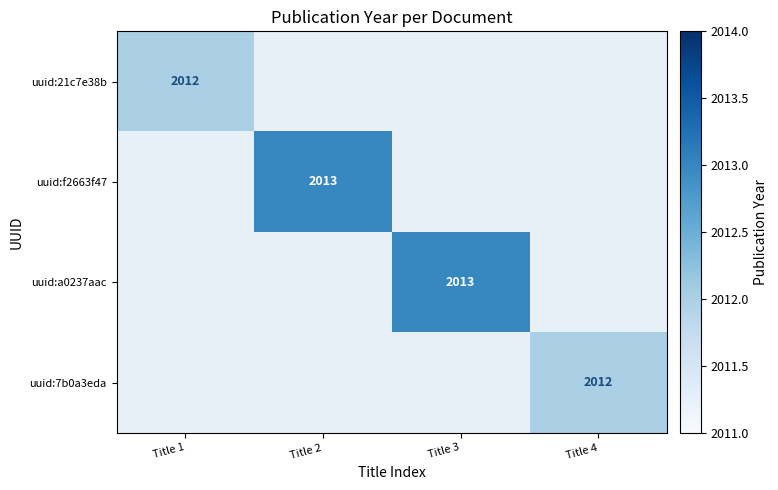

Count the number of categories in the chart.

4